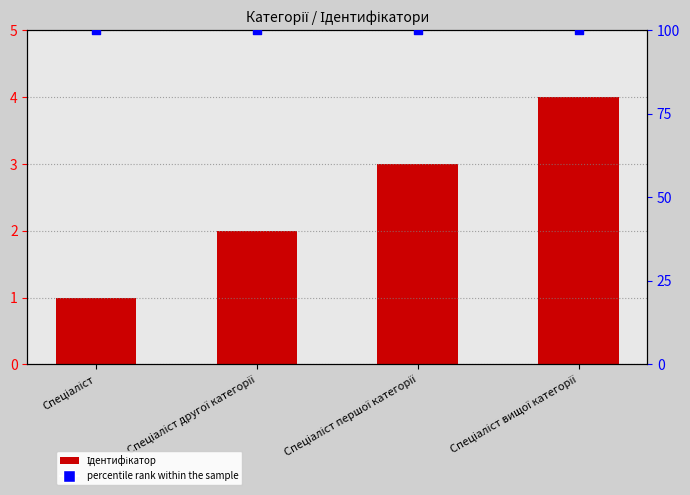

Which series has the largest total across all categories?

percentile rank within the sample